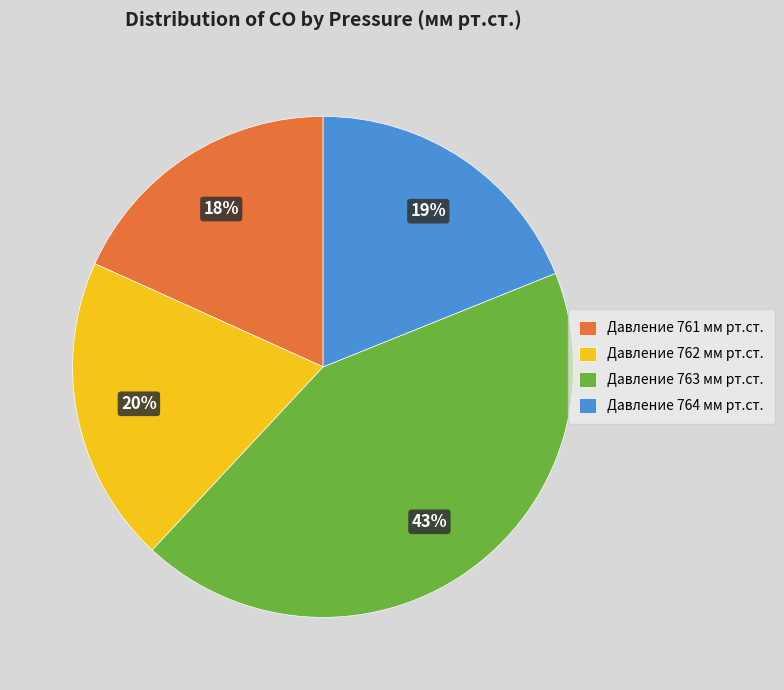

Does any single category account for the majority?

No